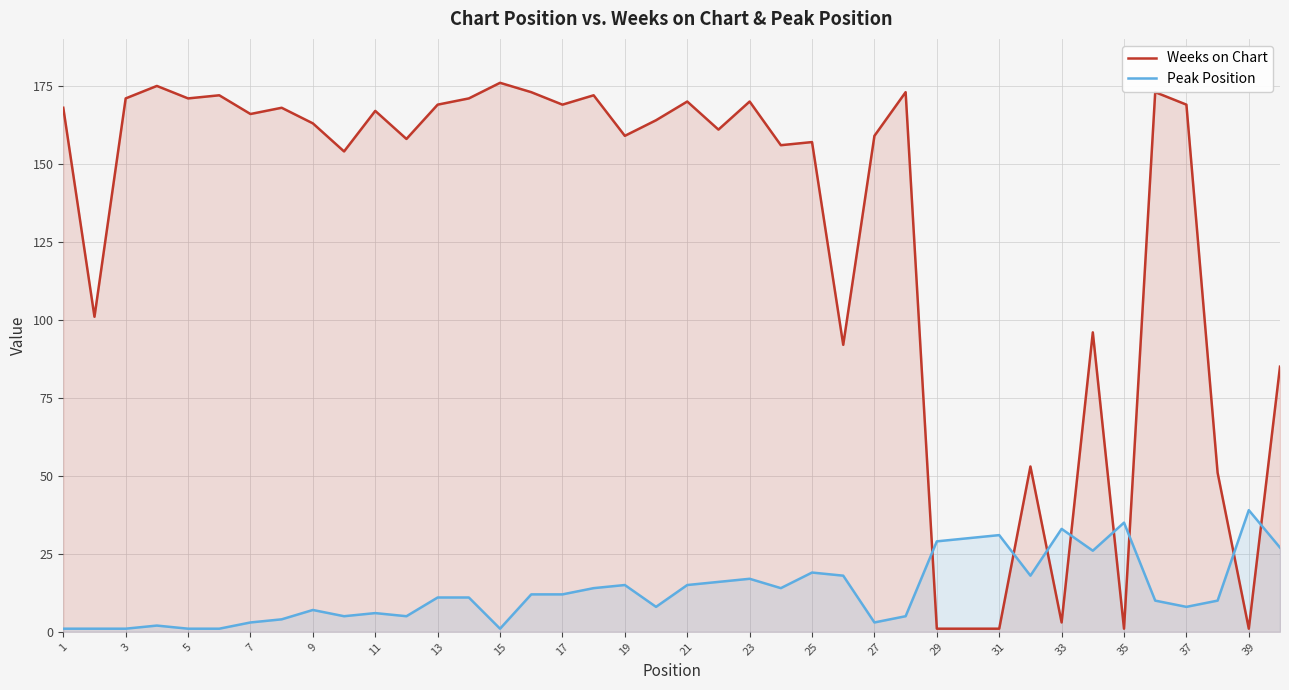

At which label does Peak Position reach its peak?

39